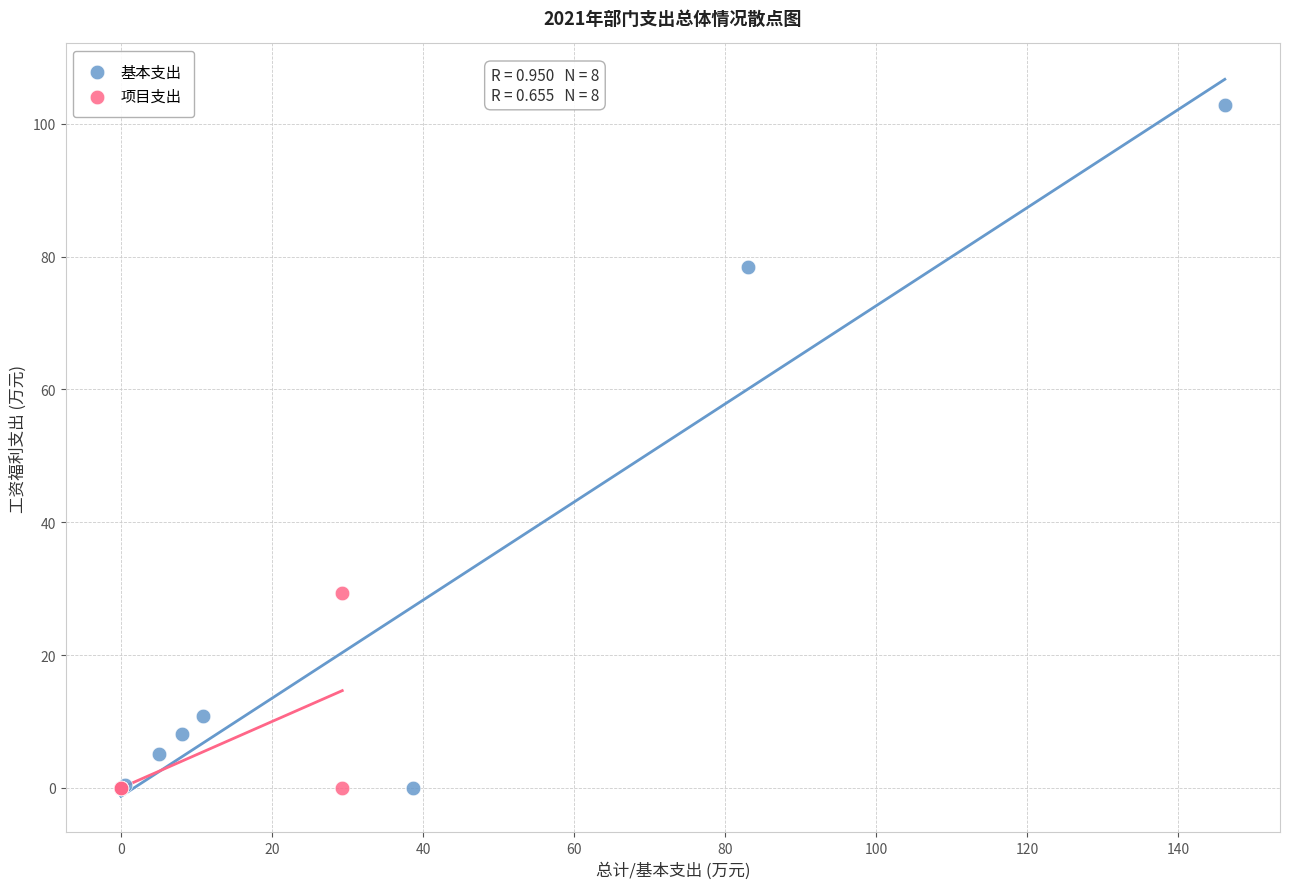

What are all the series names shown in the legend?

基本支出, 项目支出